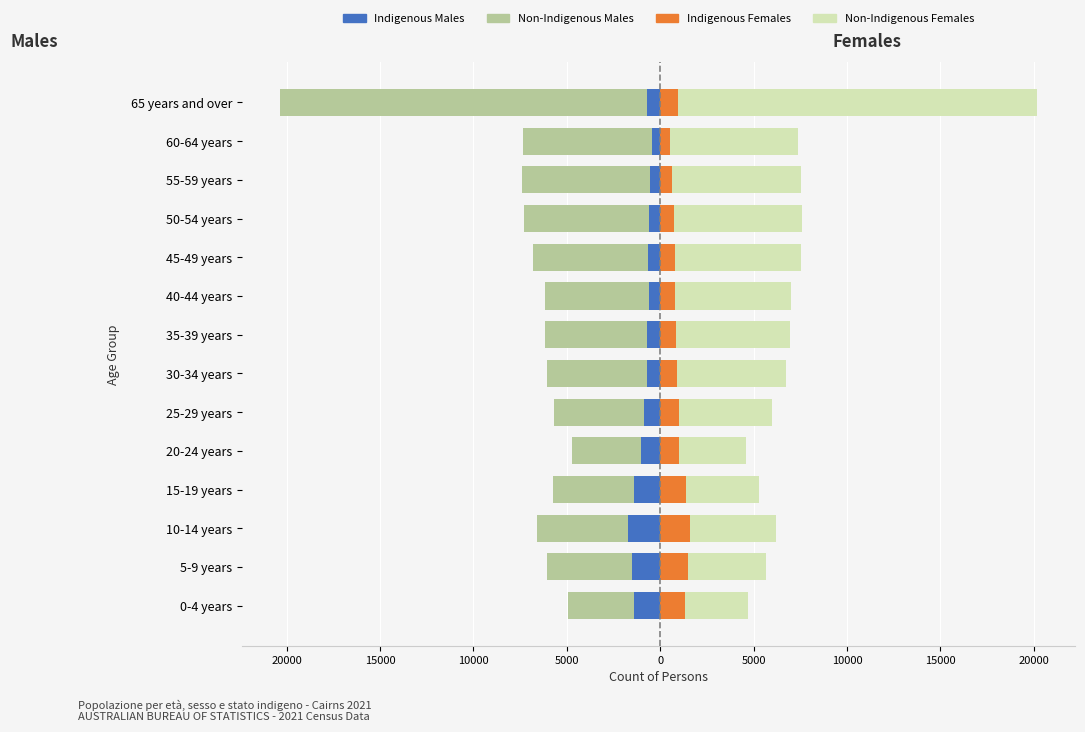

What is the sum of all Indigenous Females values?

14035